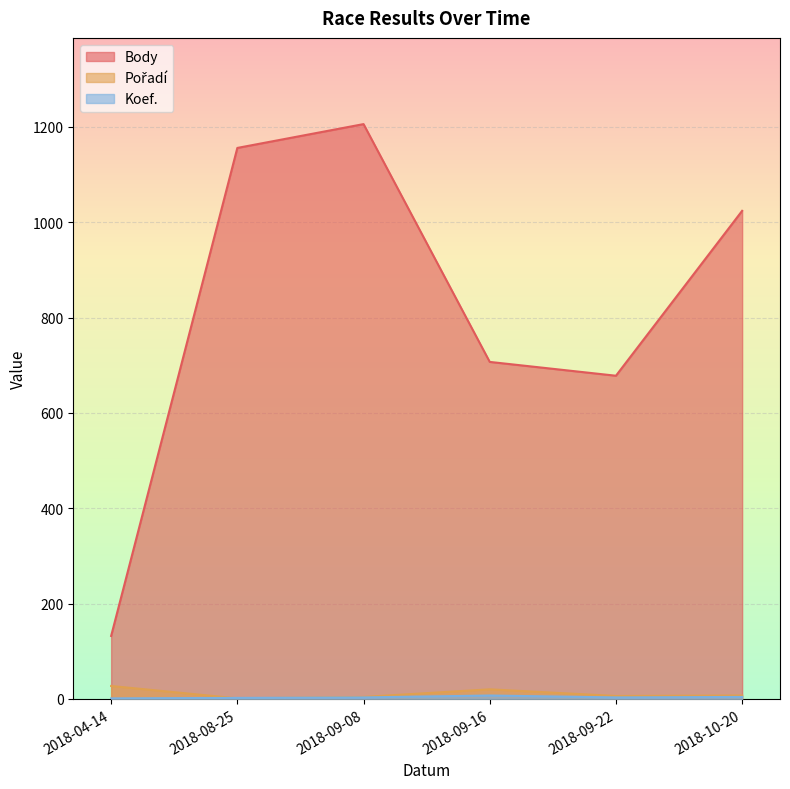

At which category is the sum across all series the highest?

2018-09-08